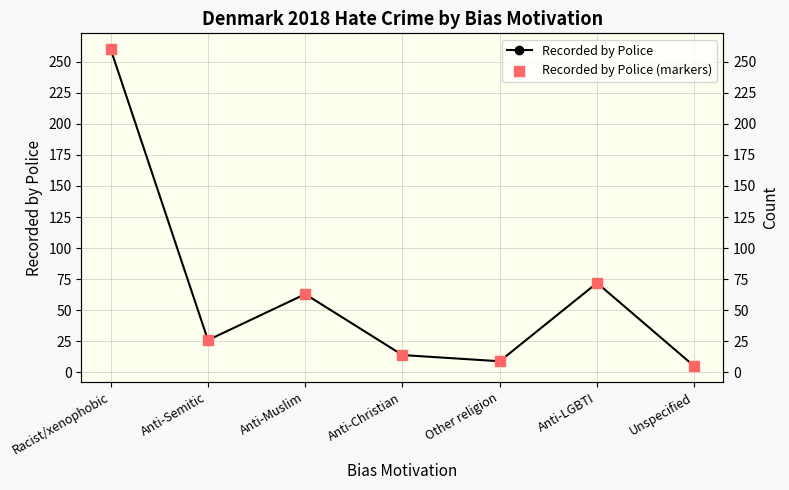

At how many categories does at least one series exceed 220?

1